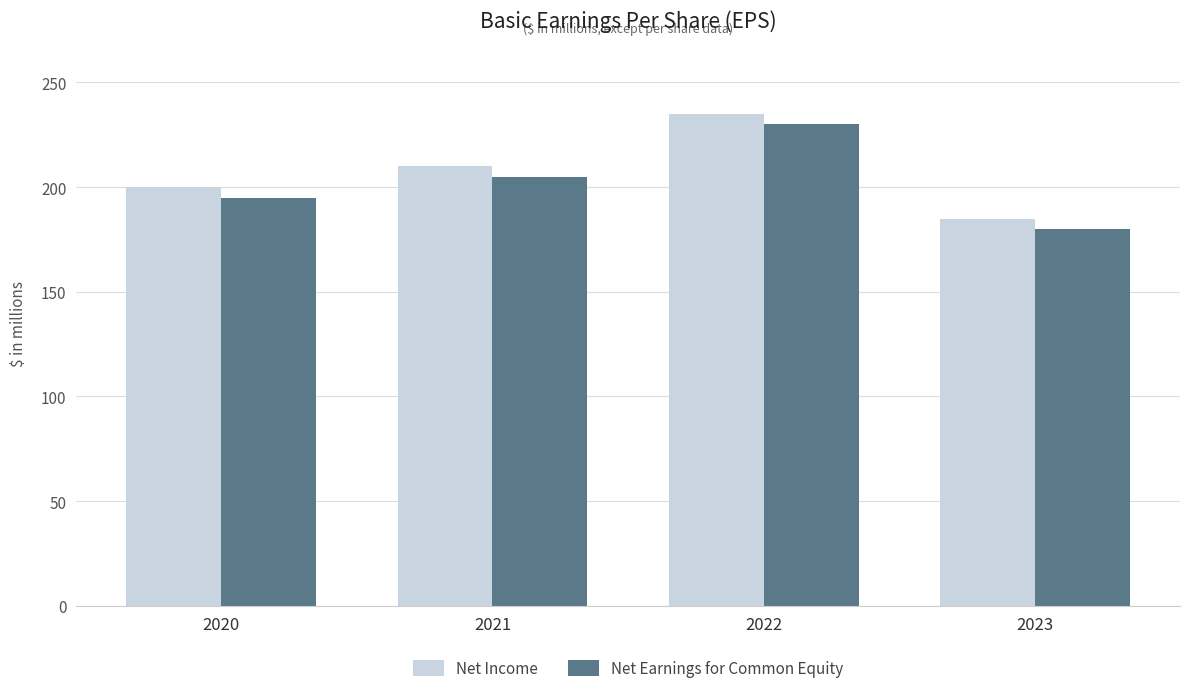

Which series has the largest total across all categories?

Net Income